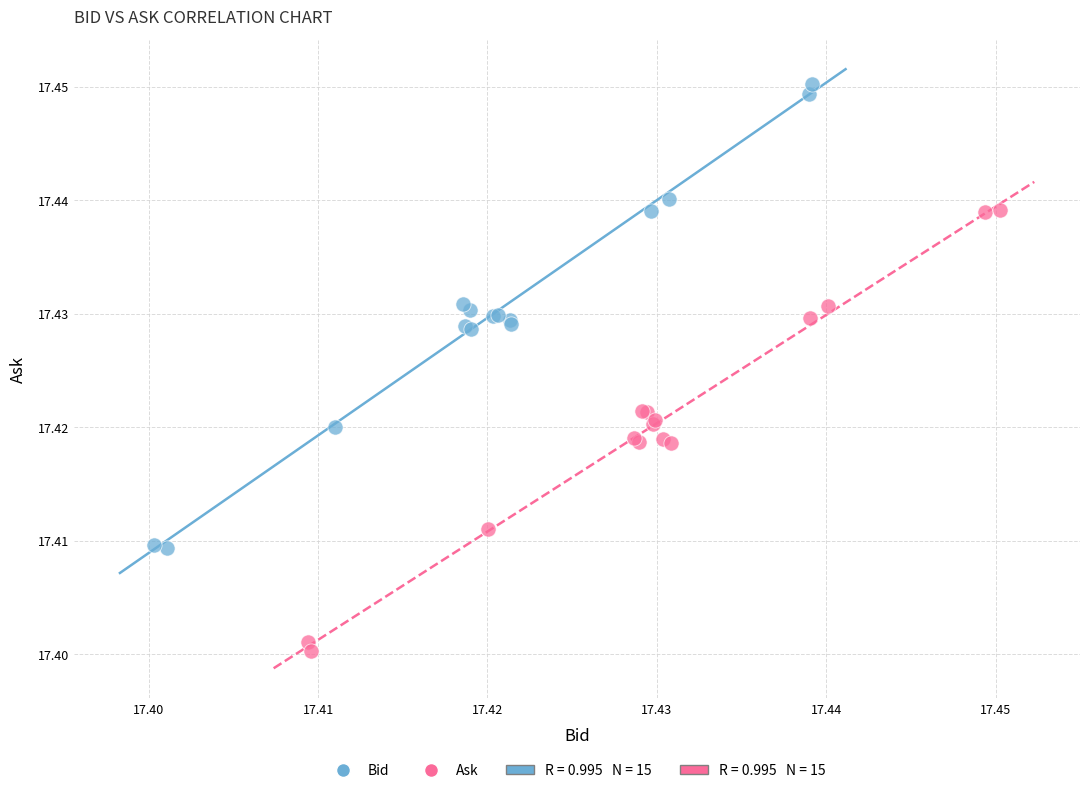

Which series reaches the maximum Y coordinate?

Bid